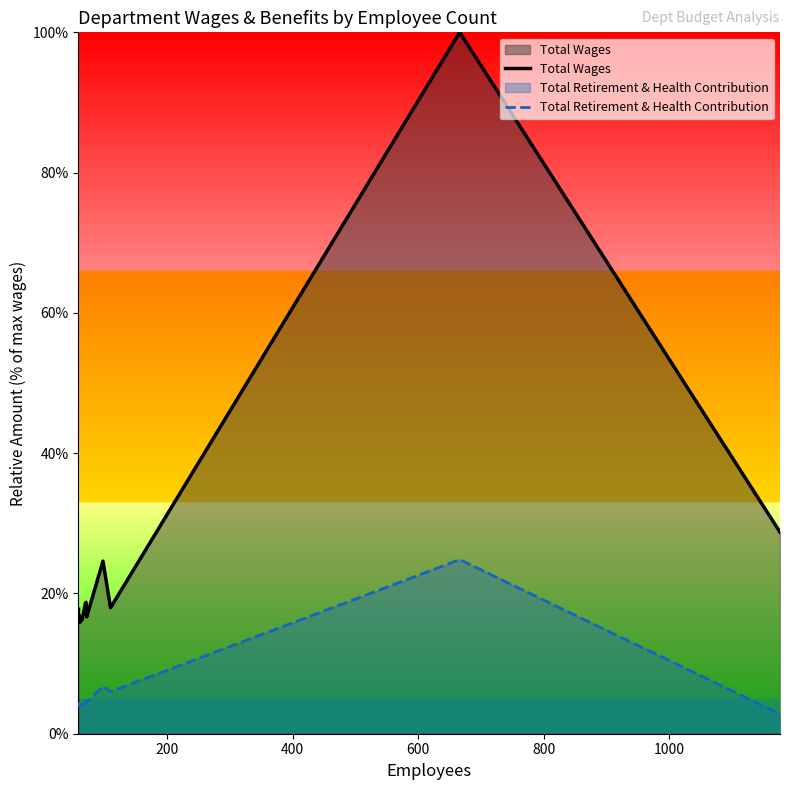

True or false: Total Retirement & Health Contribution and Total Wages cross at least once.

False